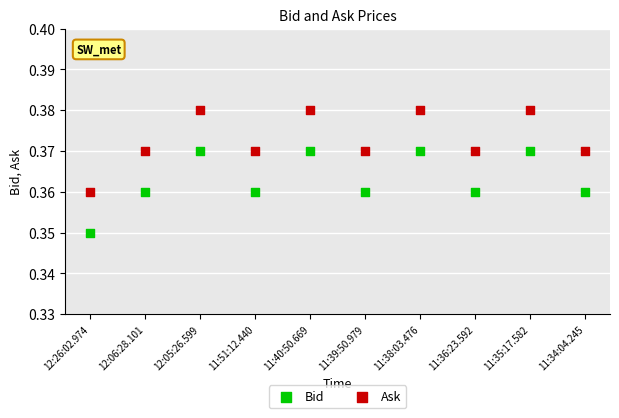

What are all the series names shown in the legend?

Bid, Ask